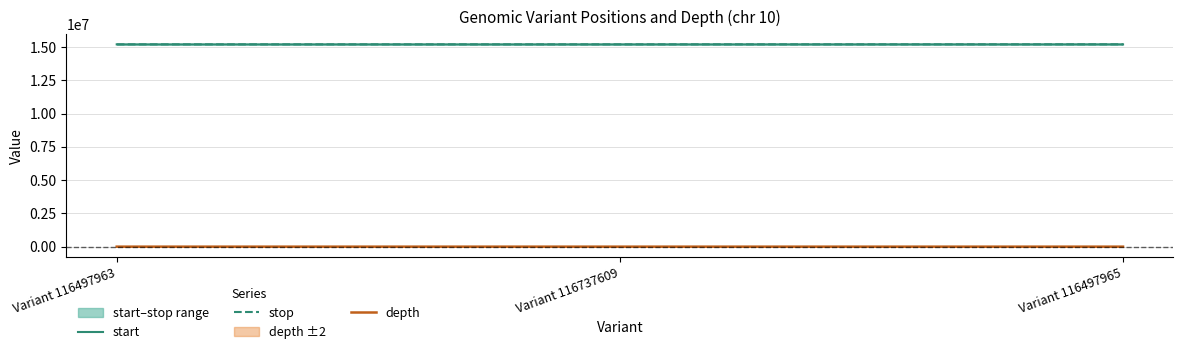

What is the label of the 3rd point from the left?

Variant 116497965